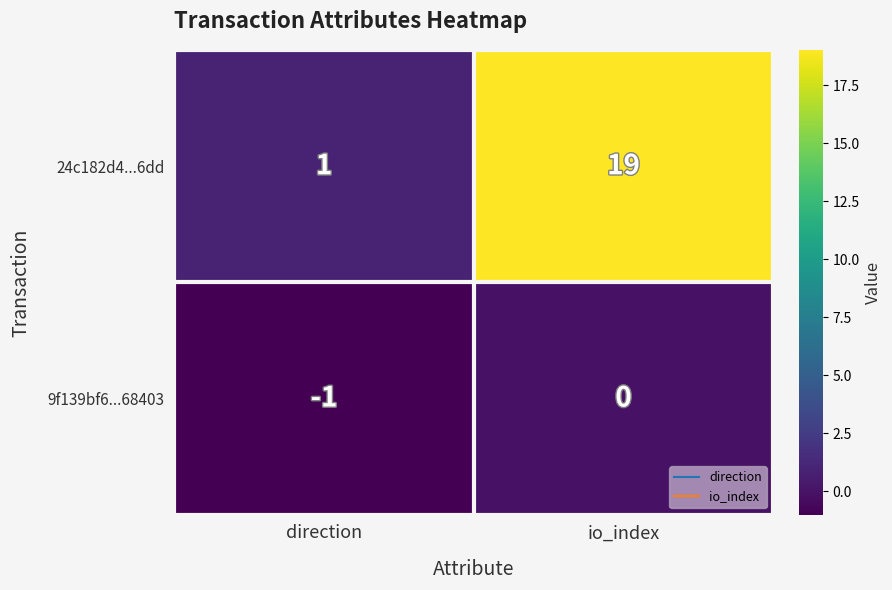

At how many categories does at least one series exceed 18?

1